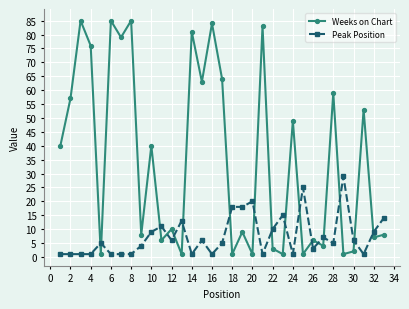

List the series in order of their peak value, lowest first.

Peak Position, Weeks on Chart